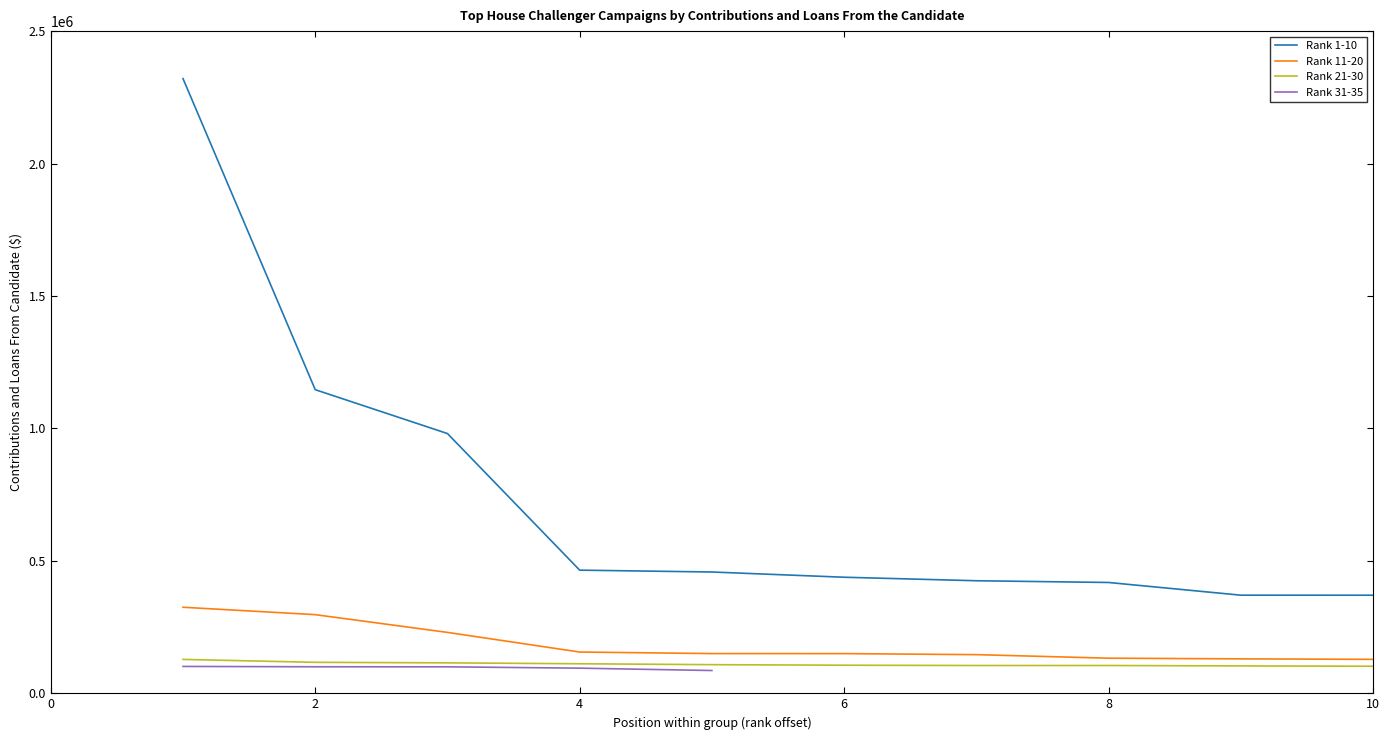

What is the highest value of the Rank 21-30 series?

128000